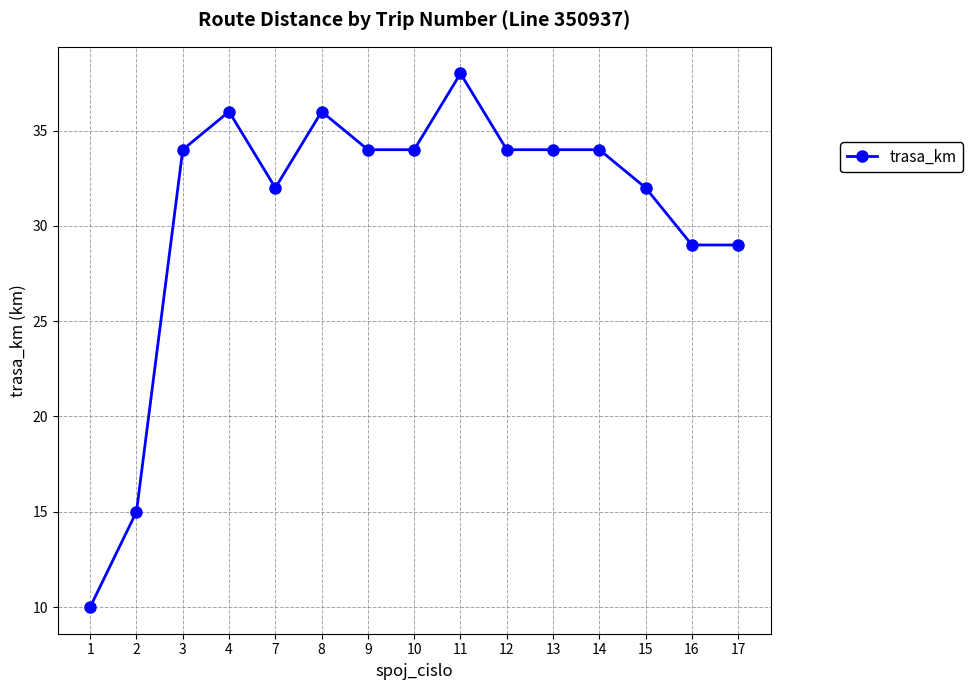

Where is the first local minimum?

7